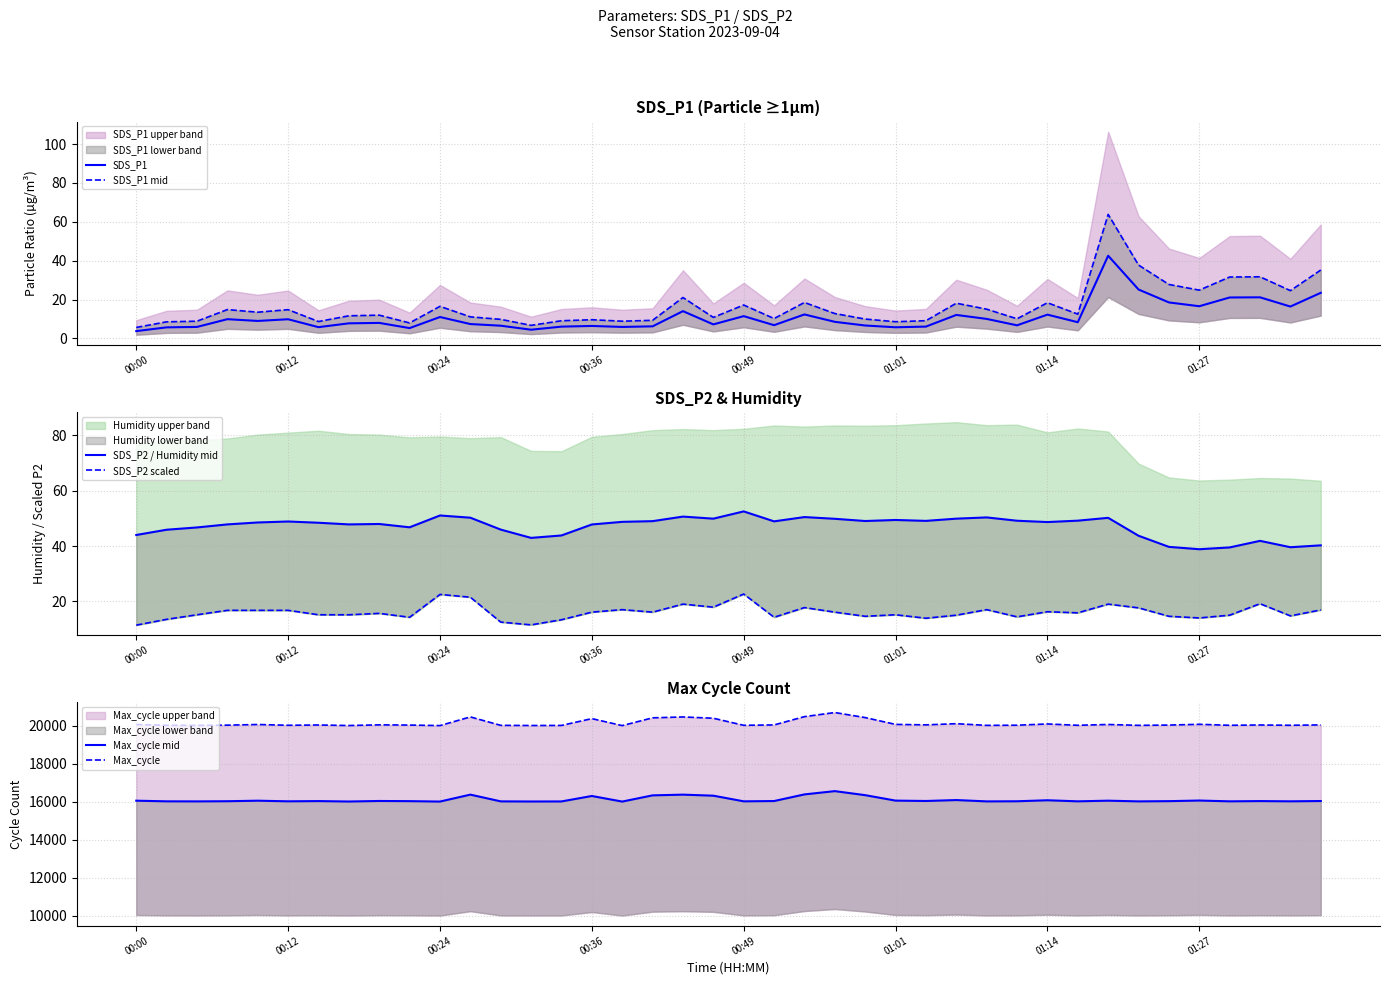

What is the lowest value of the SDS_P1 series?

3.8